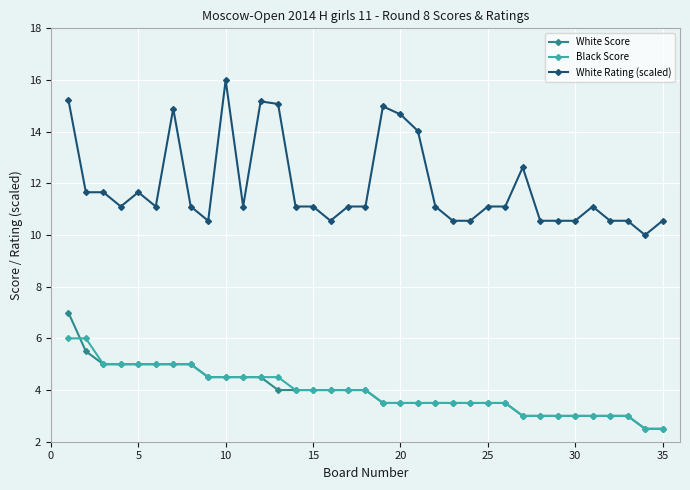

True or false: White Rating (scaled) has more than 2 interior local peaks.

True